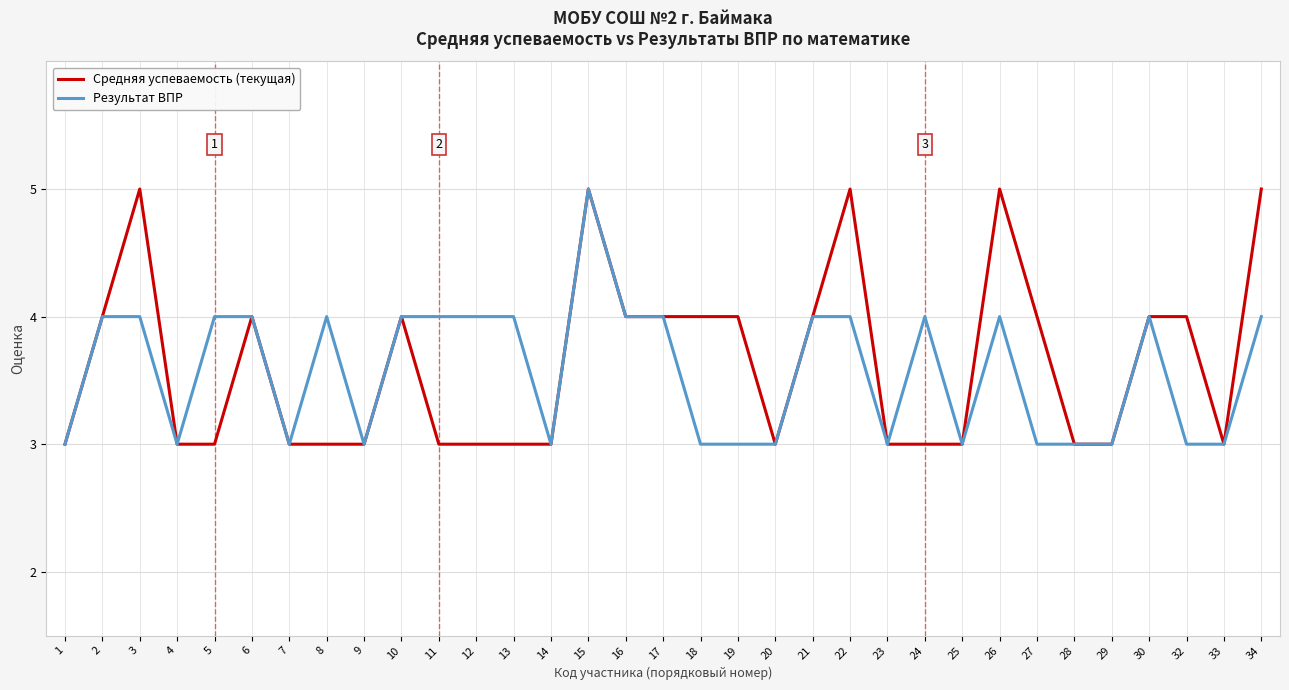

At which category does Средняя успеваемость (текущая) reach its first local peak?

3